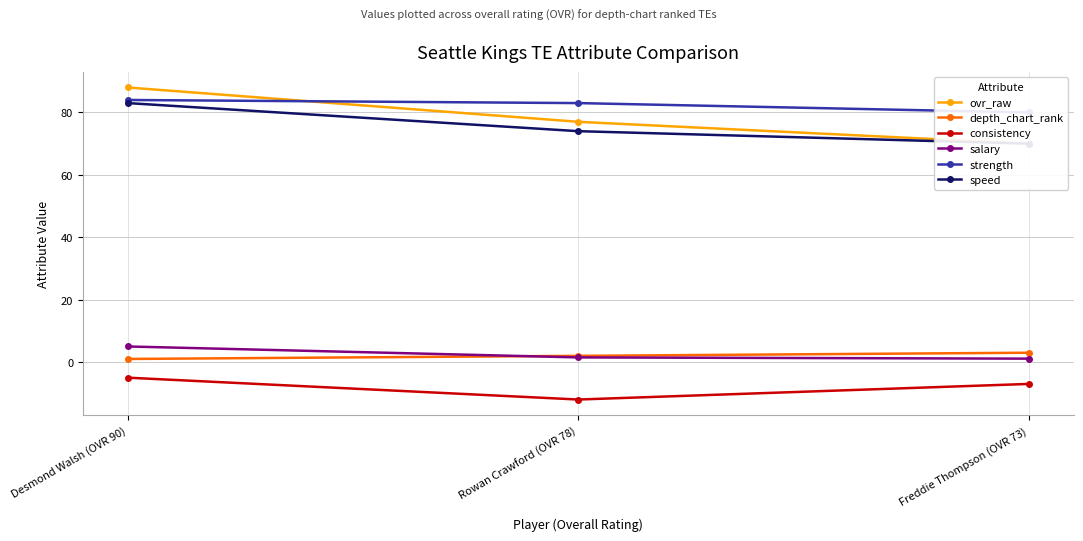

Rank the series by their maximum value, from highest to lowest.

ovr_raw, strength, speed, salary, depth_chart_rank, consistency